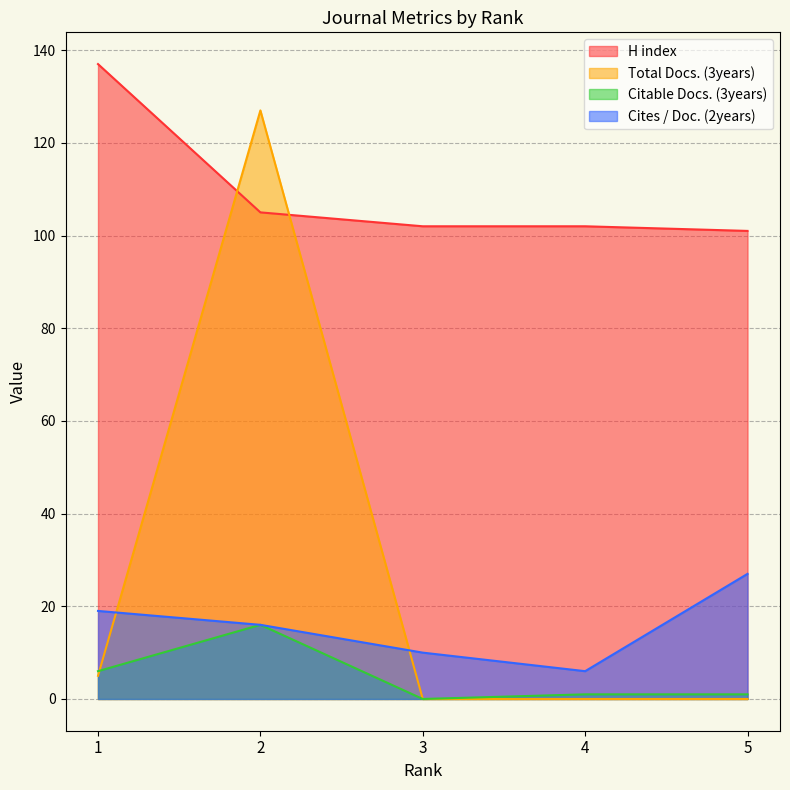

At which category is the sum across all series the highest?

2